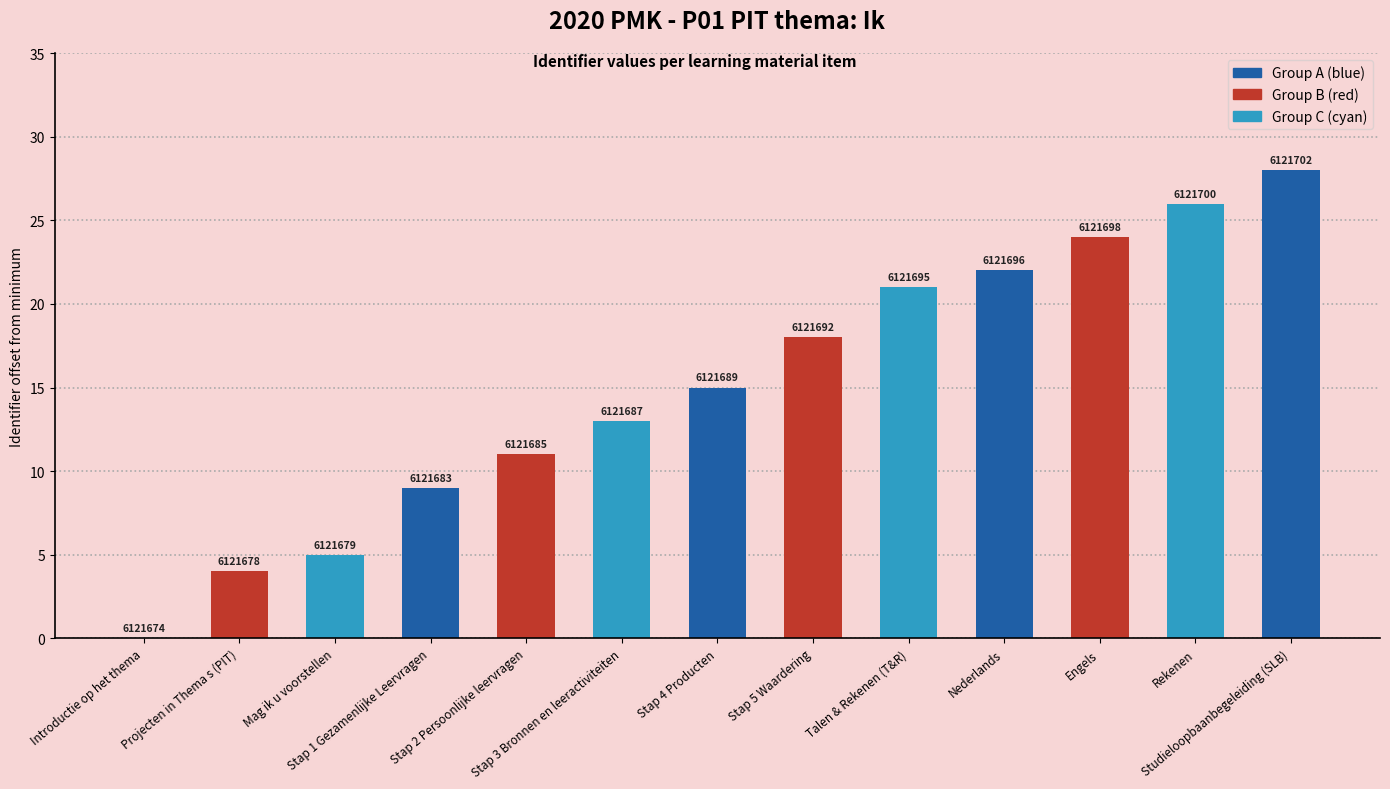

The value at Nederlands is 5. True or false?

False